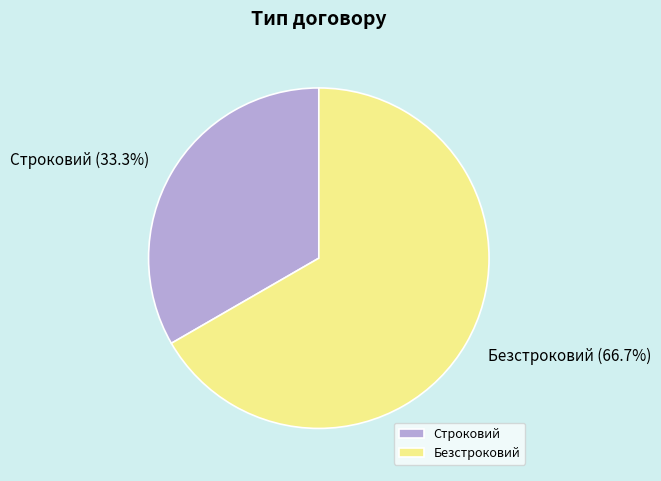

How many slices are in this pie chart?

2